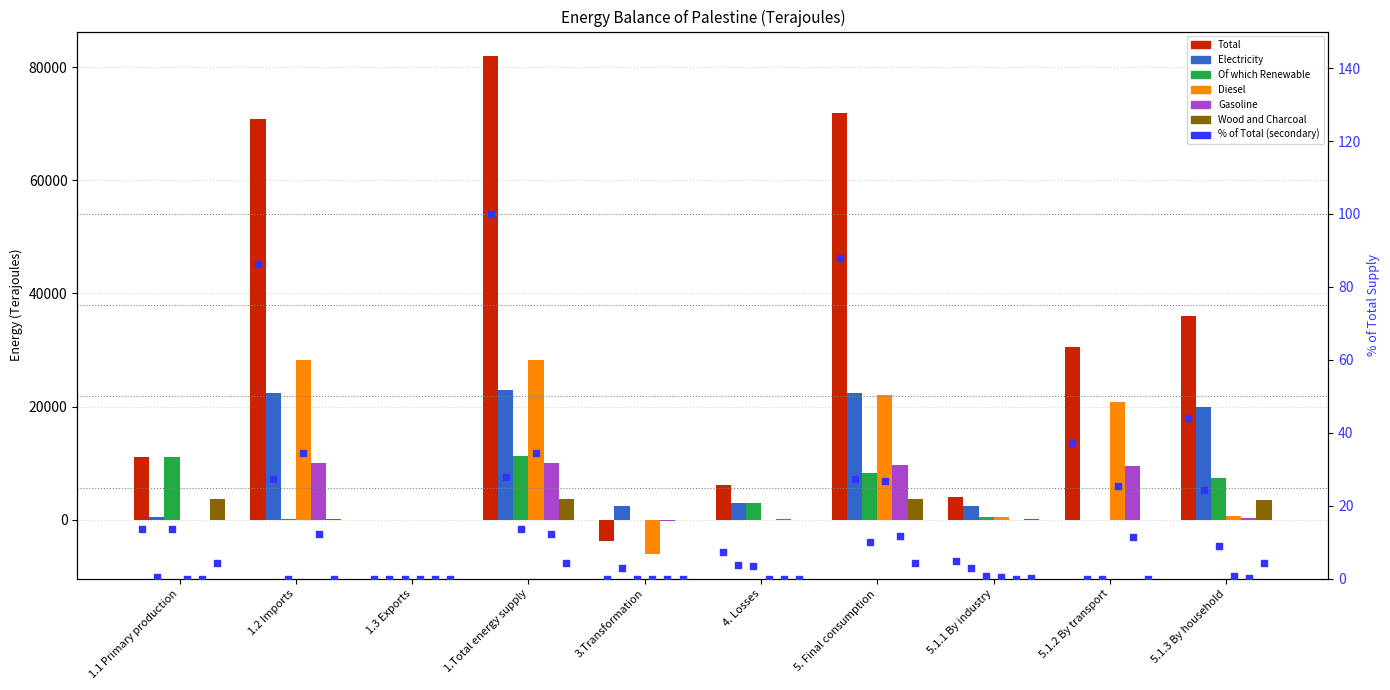

Which series has the largest Y range (max minus min)?

Total